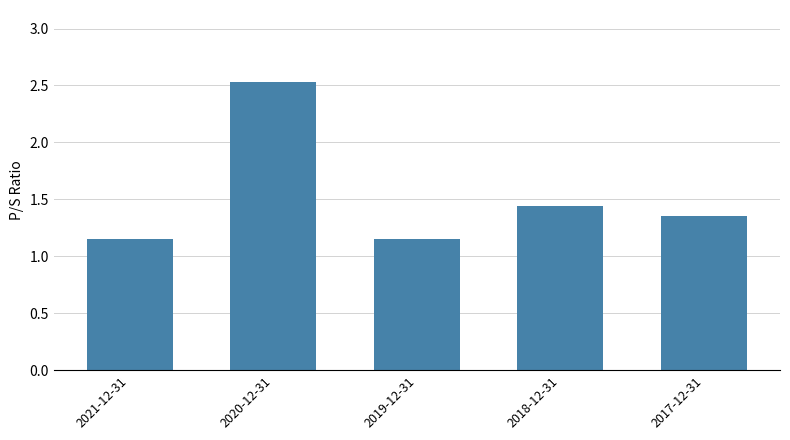

Is it true that the value at 2018-12-31 is 2.1?

False